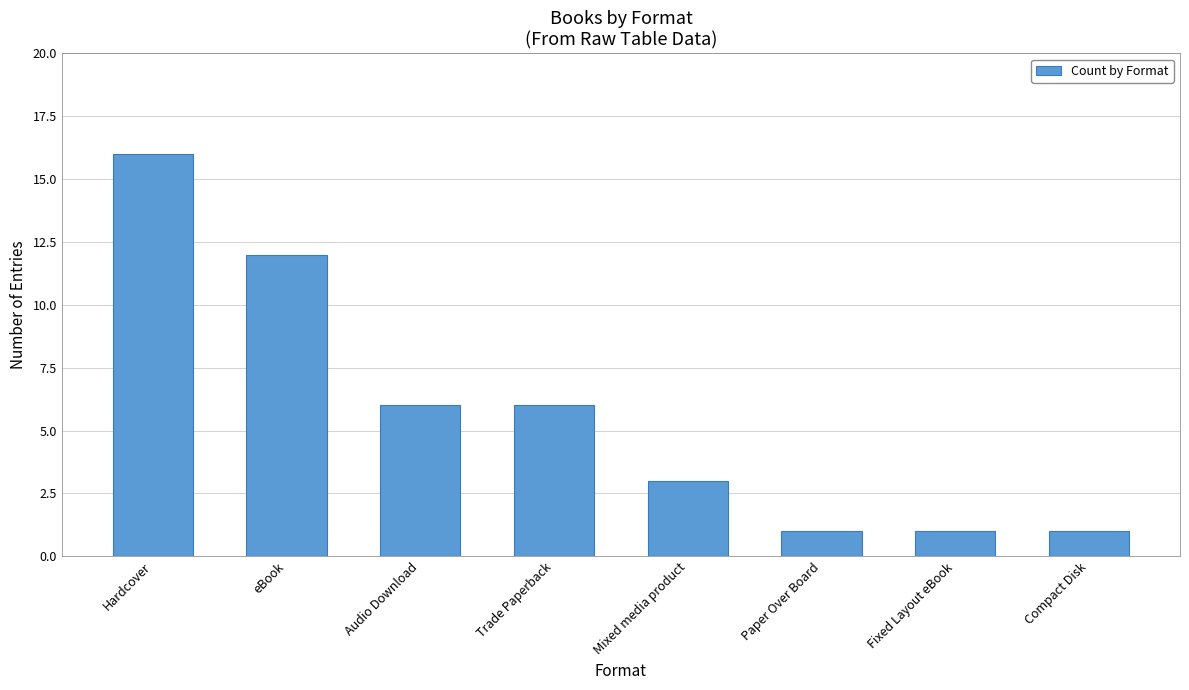

What is the difference between the values at Paper Over Board and Audio Download?

5